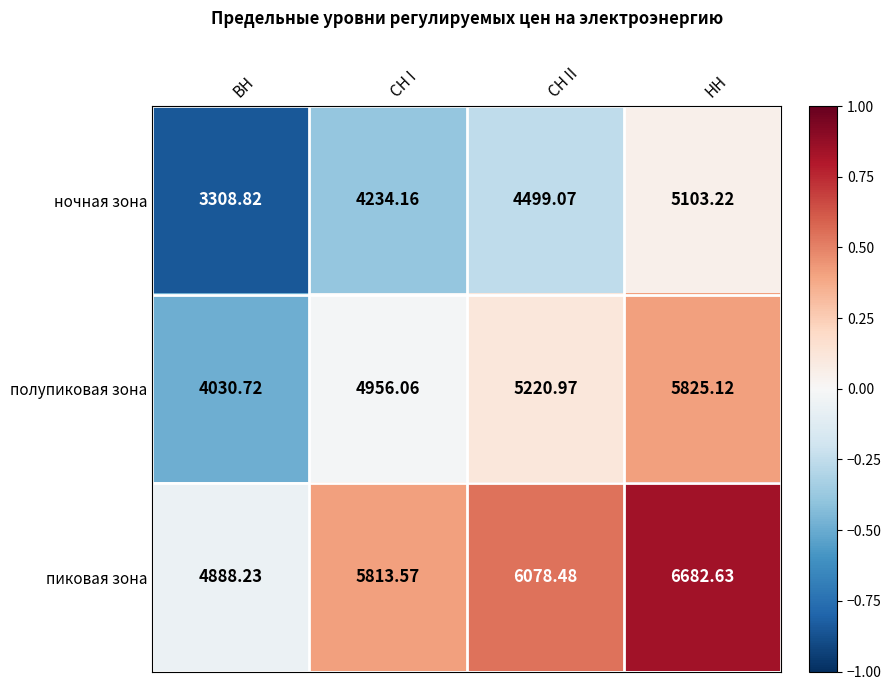

List the labels in order of ночная зона value, largest first.

НН, СН II, СН I, ВН